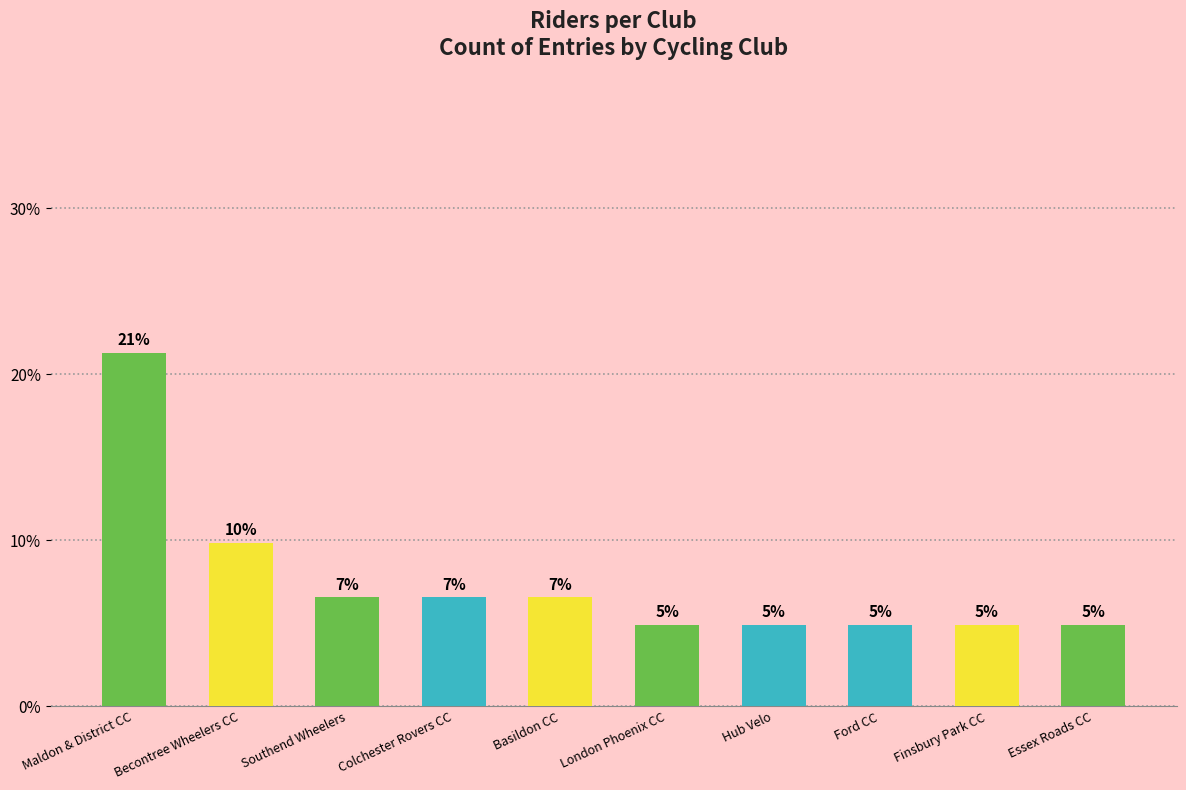

What position from the right is Essex Roads CC?

1